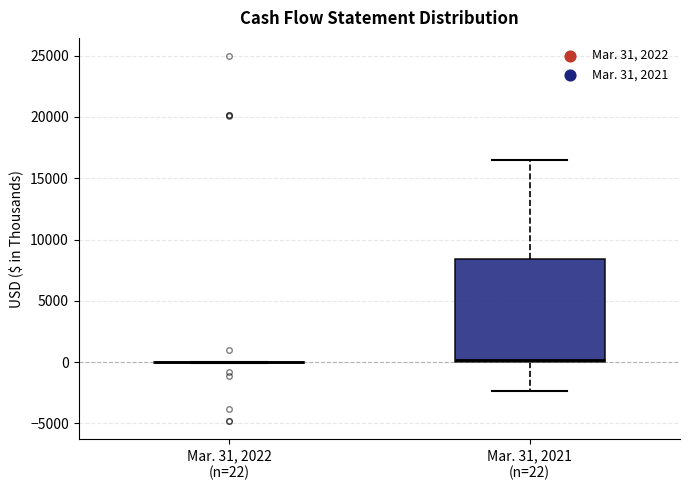

Reading left to right, transcribe this box plot: for each box, give where its median line is, the range the box spans, and where its two whiskers end, as read against the y-axis. The values are not printed on the chart, so give them approximately, as read against the axis.

Mar. 31, 2022 (n=22): box collapsed to a line at 0, whiskers 0 to 0
Mar. 31, 2021 (n=22): median 0 (just above the box's lower edge), box 0 to 8500, whiskers -2500 to 16500